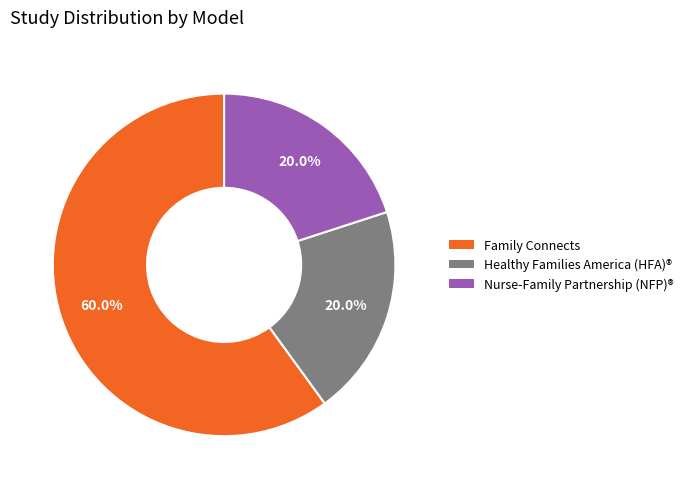

To the nearest percent, what is the combined percentage of Healthy Families America (HFA)® and Family Connects?

80%